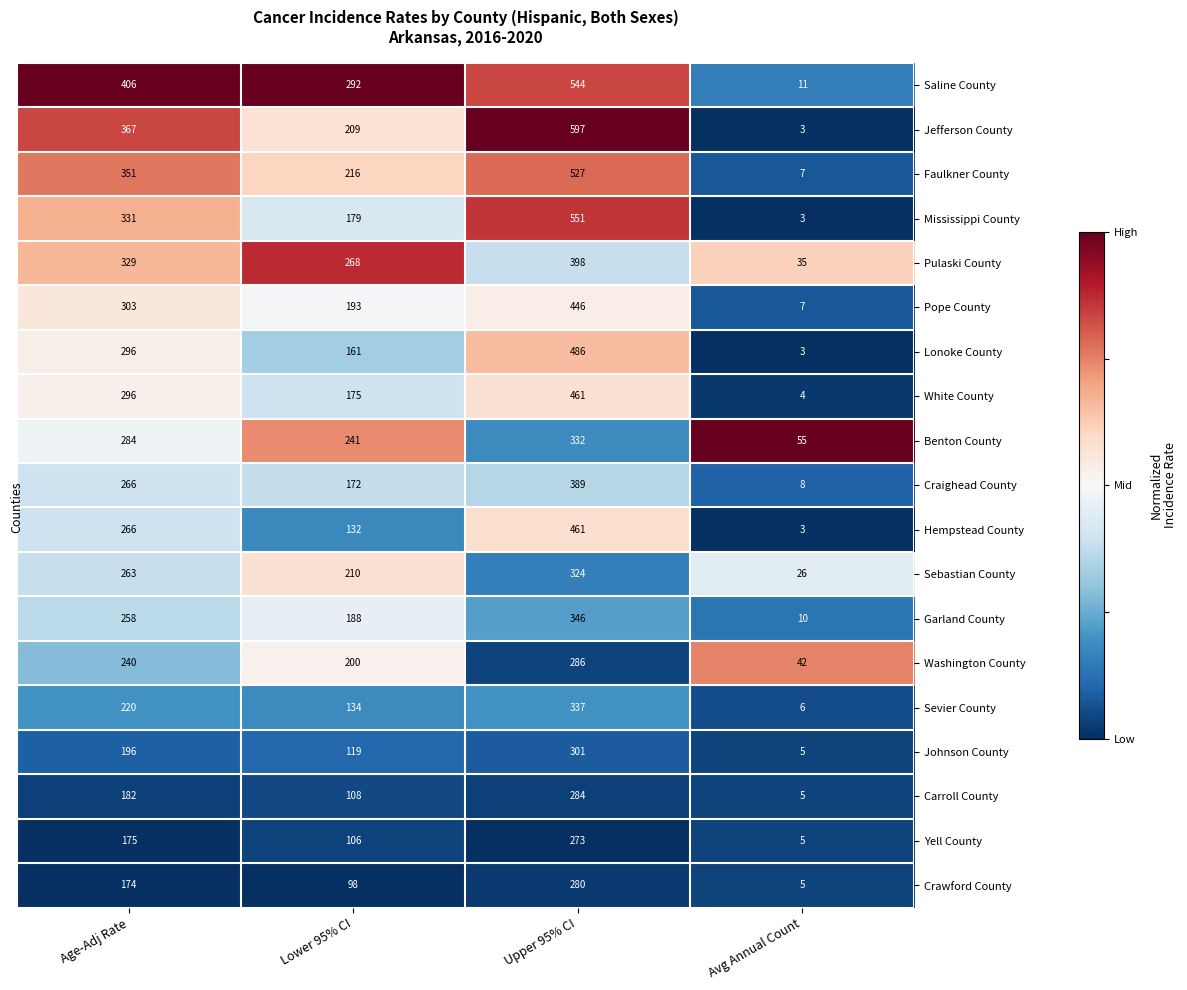

The value of Washington County at Lower 95% CI is 200. True or false?

True